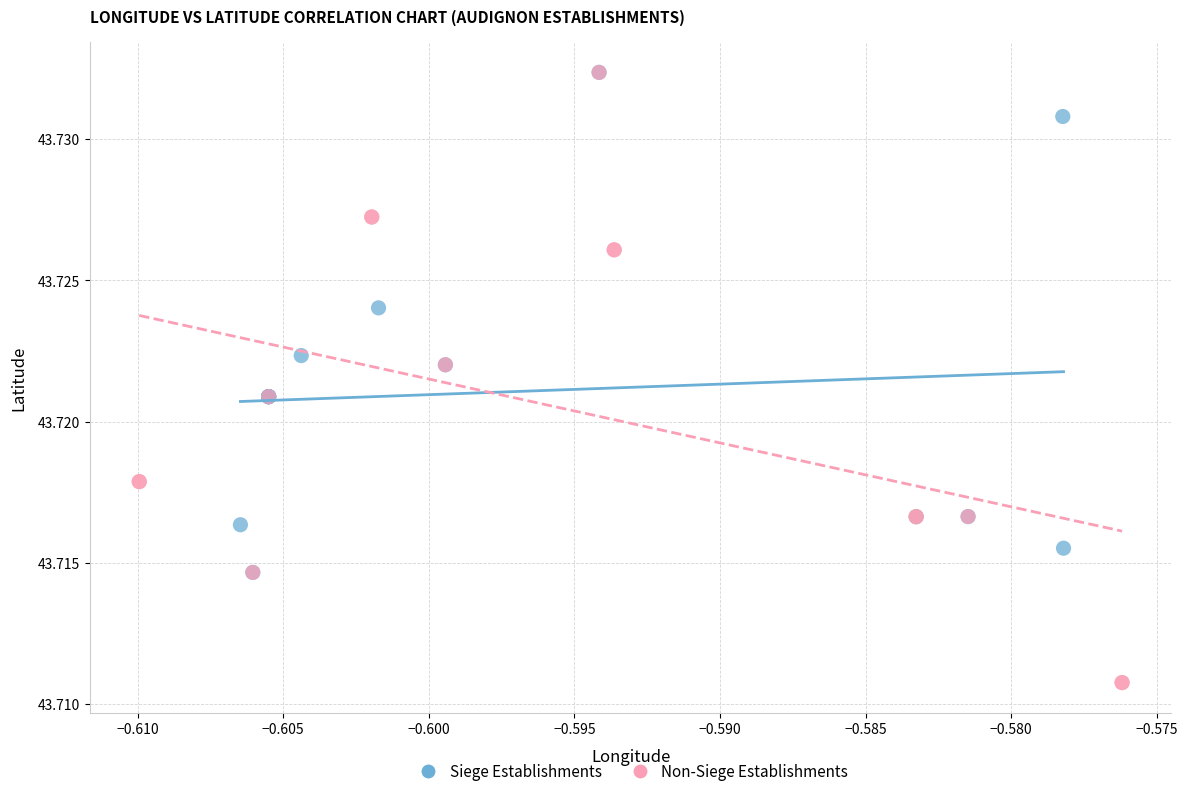

Which series has the largest Y range (max minus min)?

Non-Siege Establishments